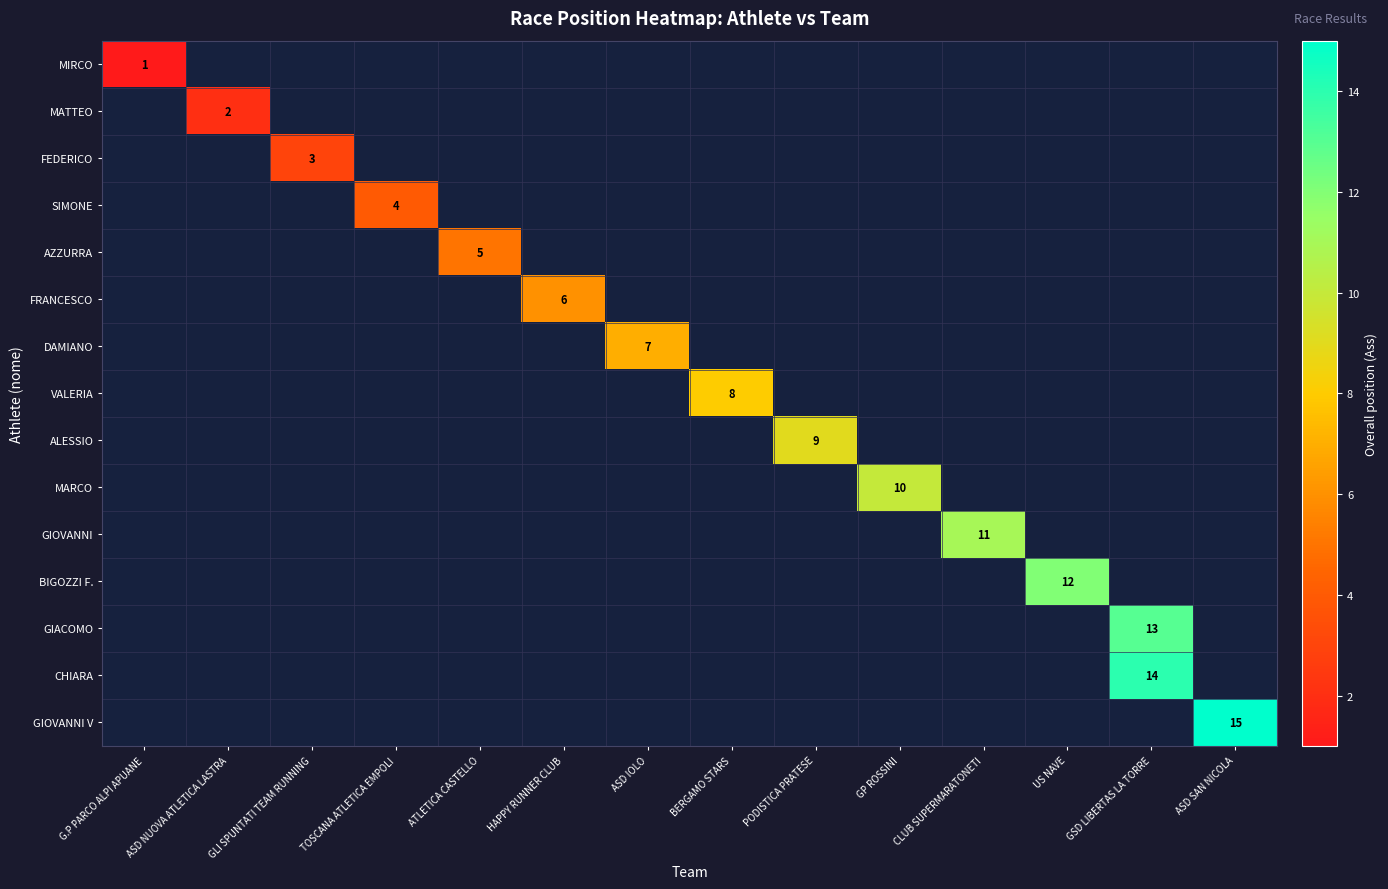

The DAMIANO series shows -4 at G.P PARCO ALPI APUANE. True or false?

False